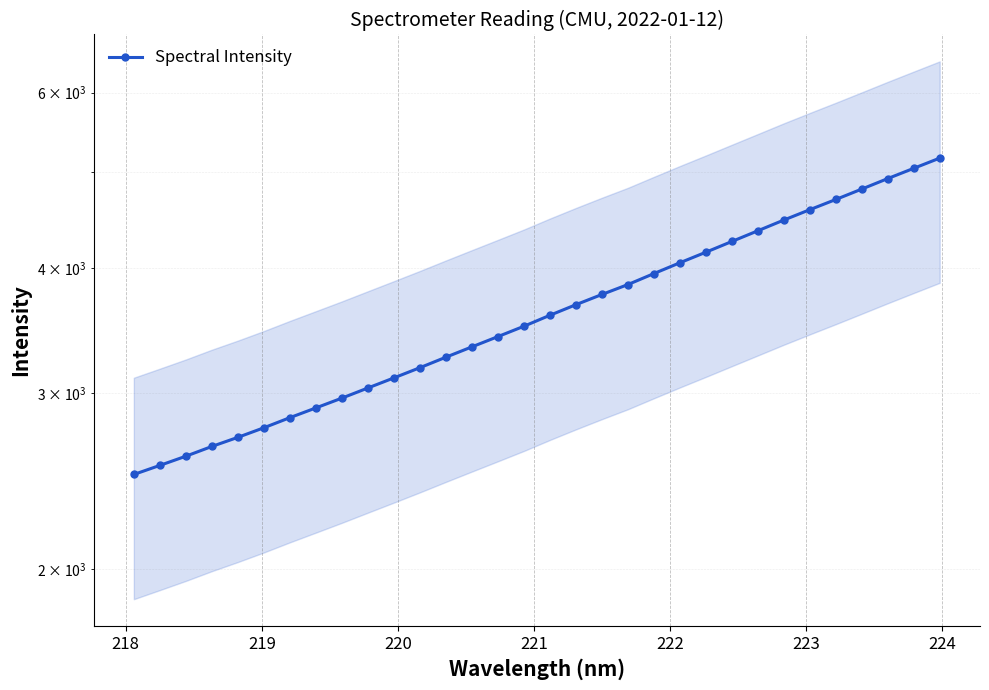

What is the average value?

3644.4